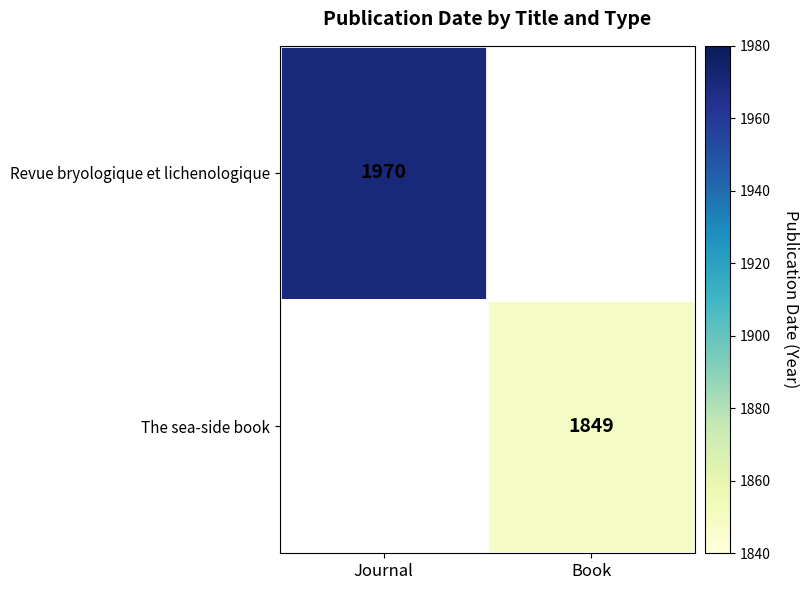

True or false: The sea-side book has a value of 1849 at Book.

True